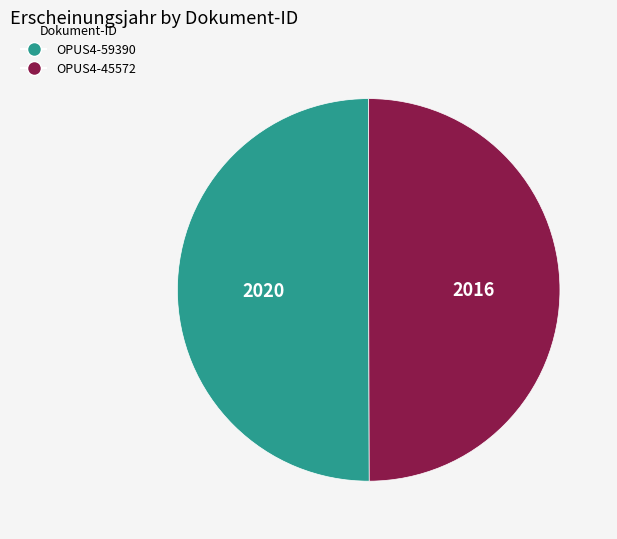

True or false: OPUS4-59390 accounts for 50% of the total.

True